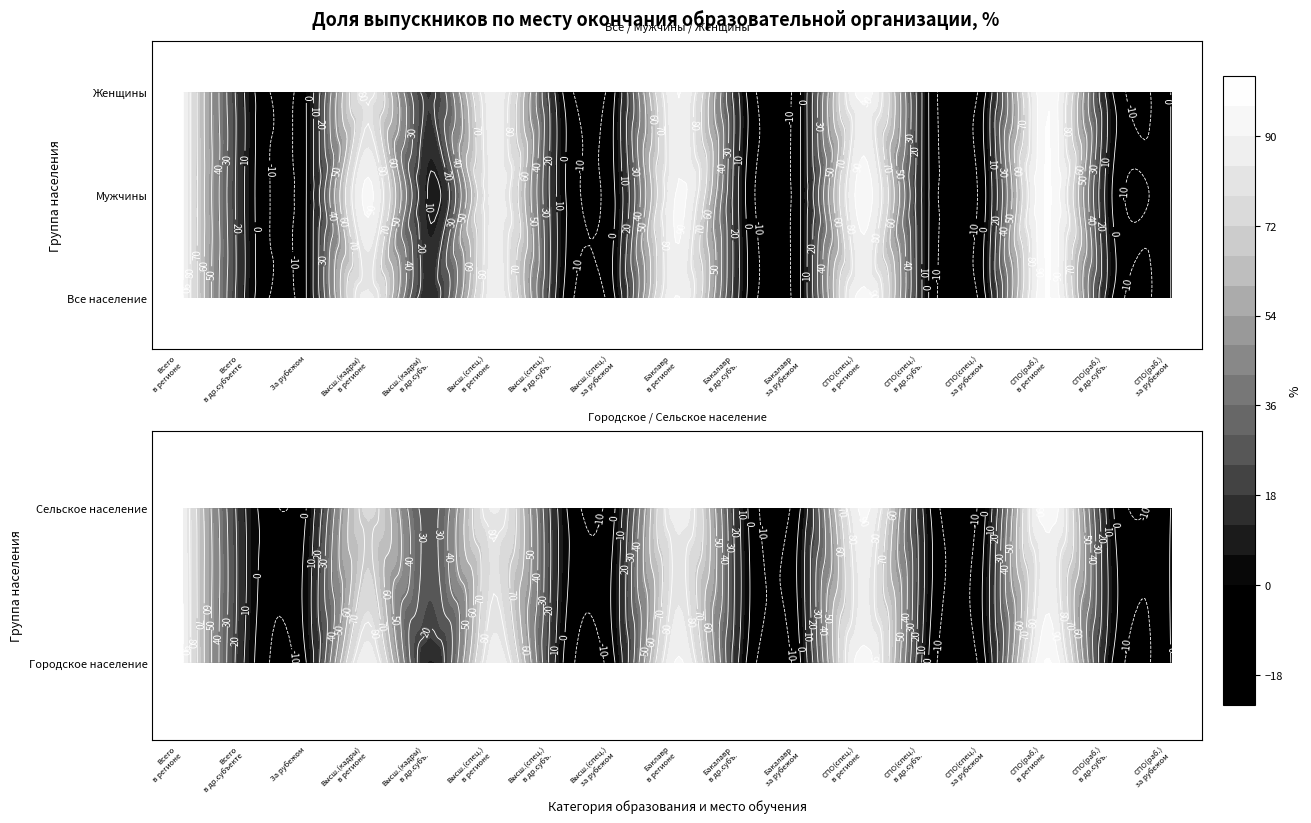

How many categories are shown in the chart?

17